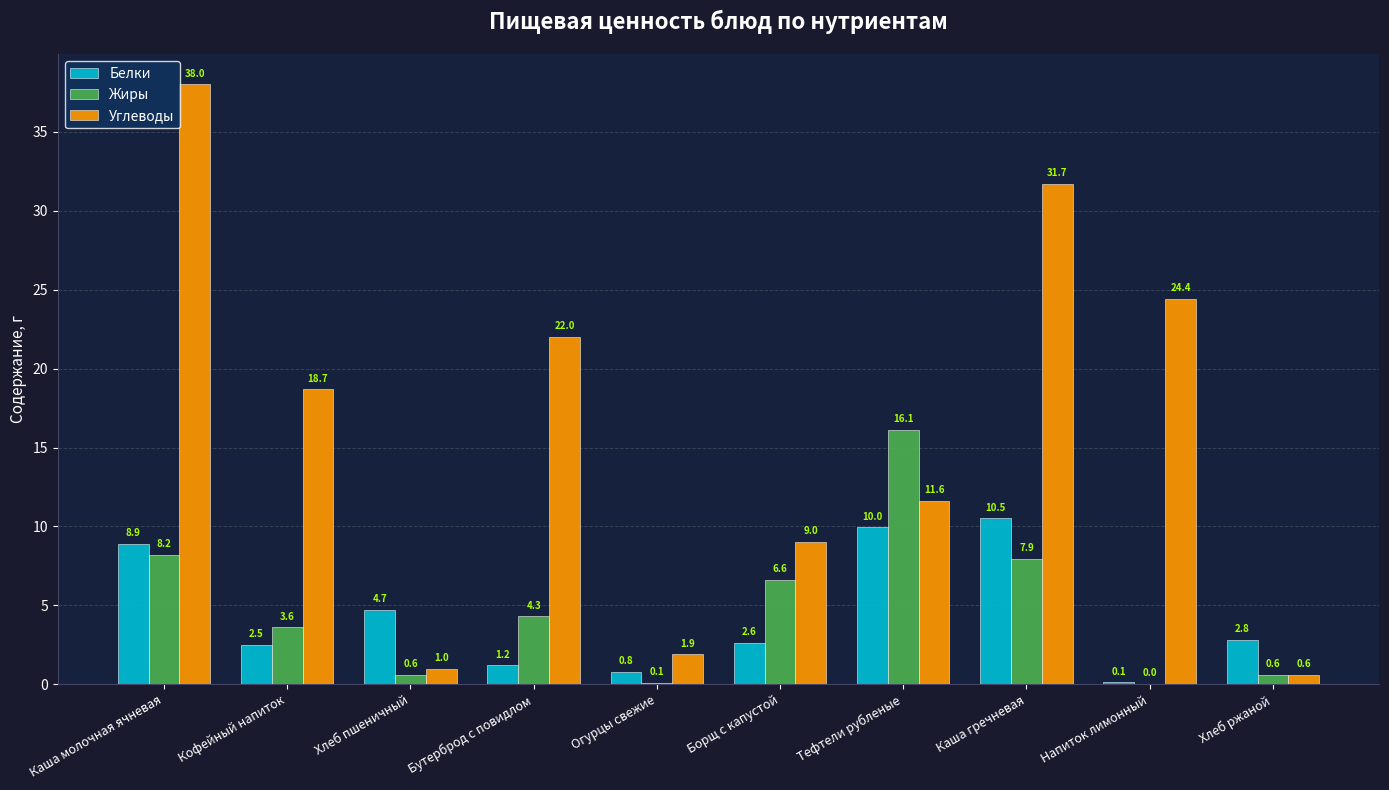

What is the maximum value shown in the chart?

38.0